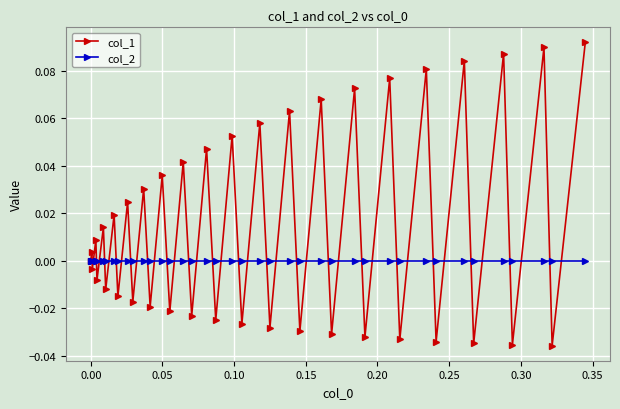

Which series has the largest total across all categories?

col_1